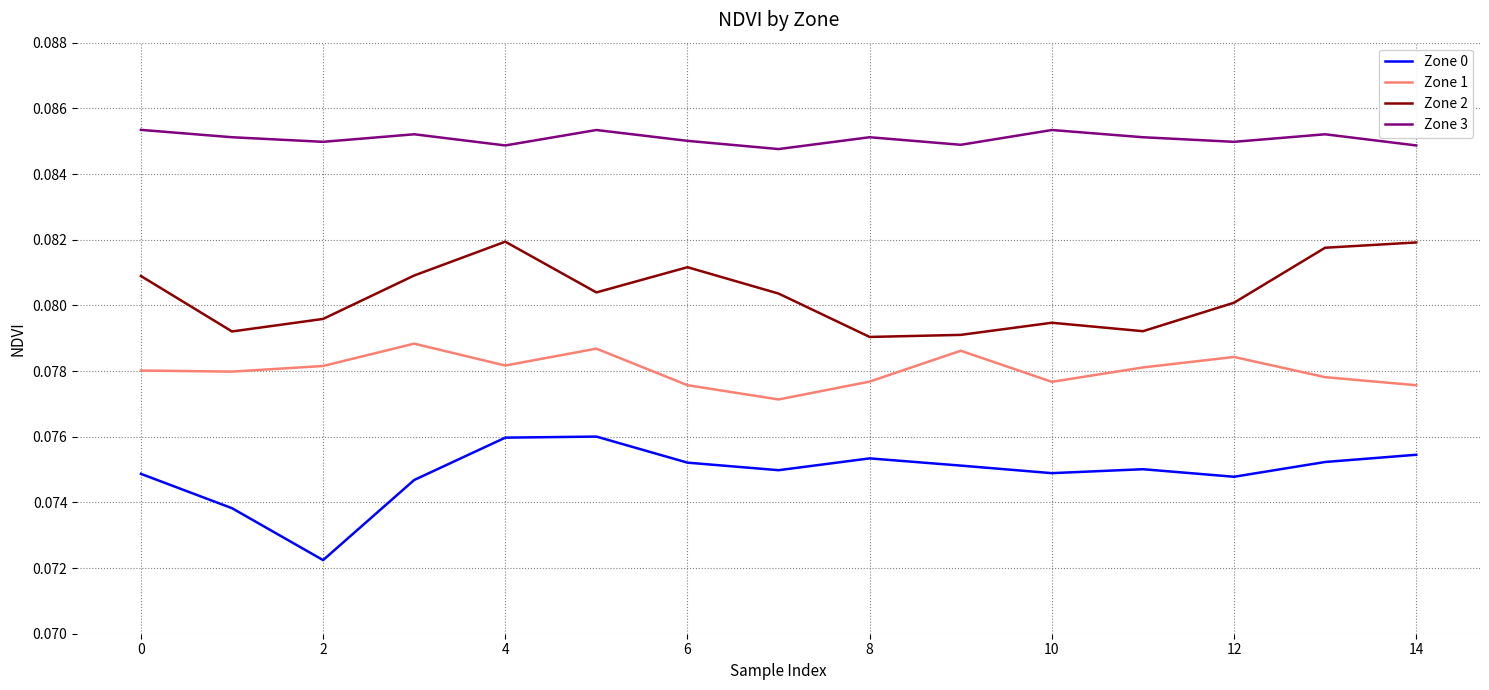

True or false: Zone 2 and Zone 0 cross at least once.

False